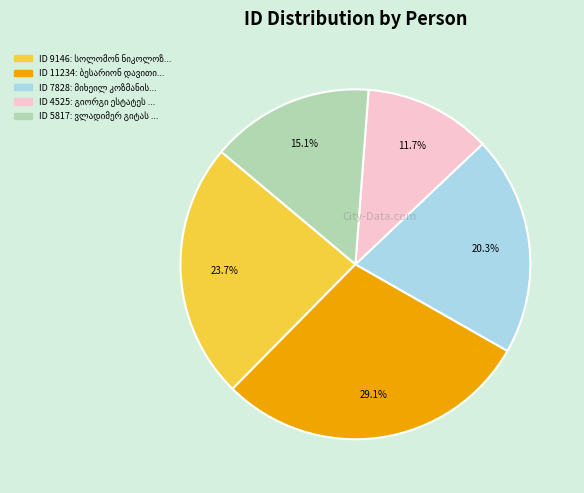

Does any single category account for the majority?

No